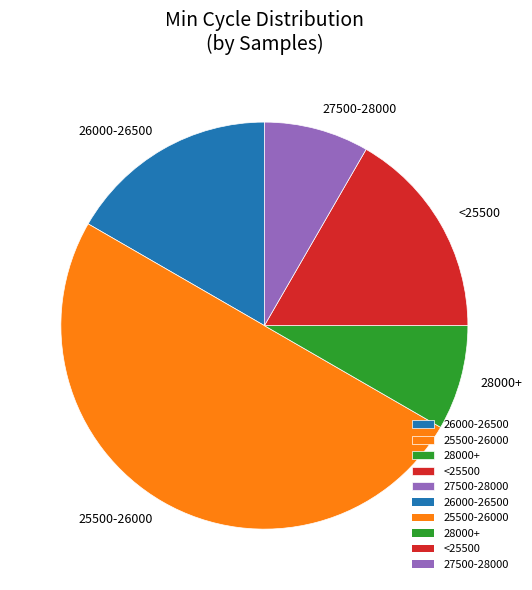

Combined, do 25500-26000 and 26000-26500 account for over 50%?

Yes